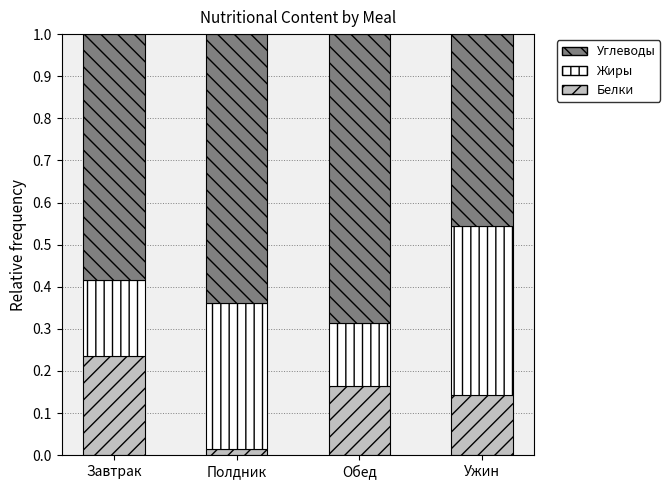

At which label does Белки reach its minimum?

Полдник